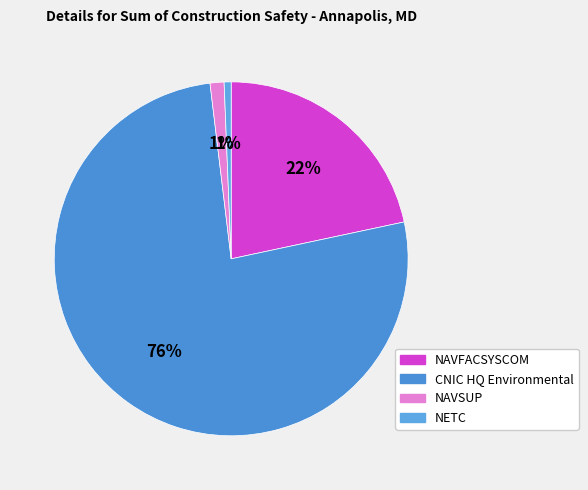

How many segments does this pie chart have?

4